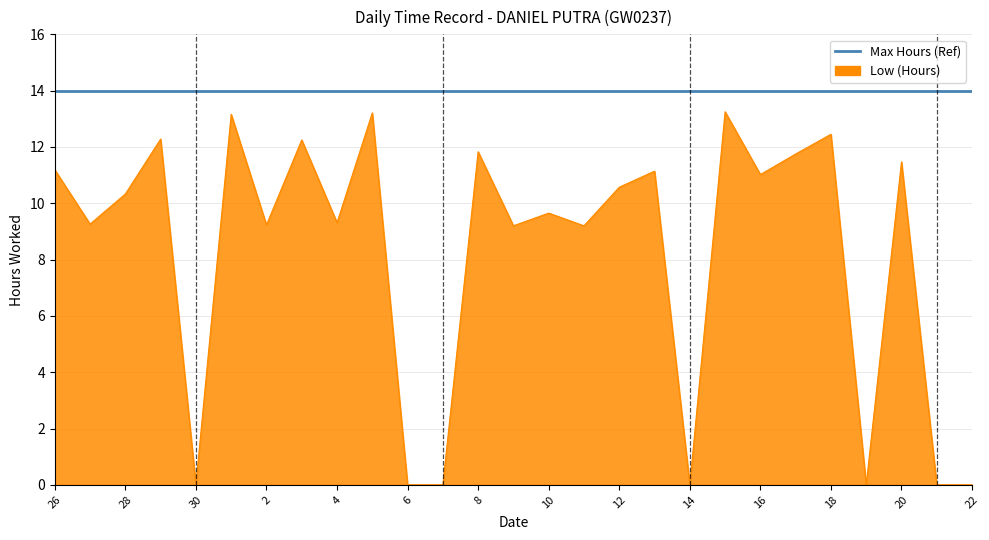

Which series has the largest range (max minus min)?

Low (Hours)